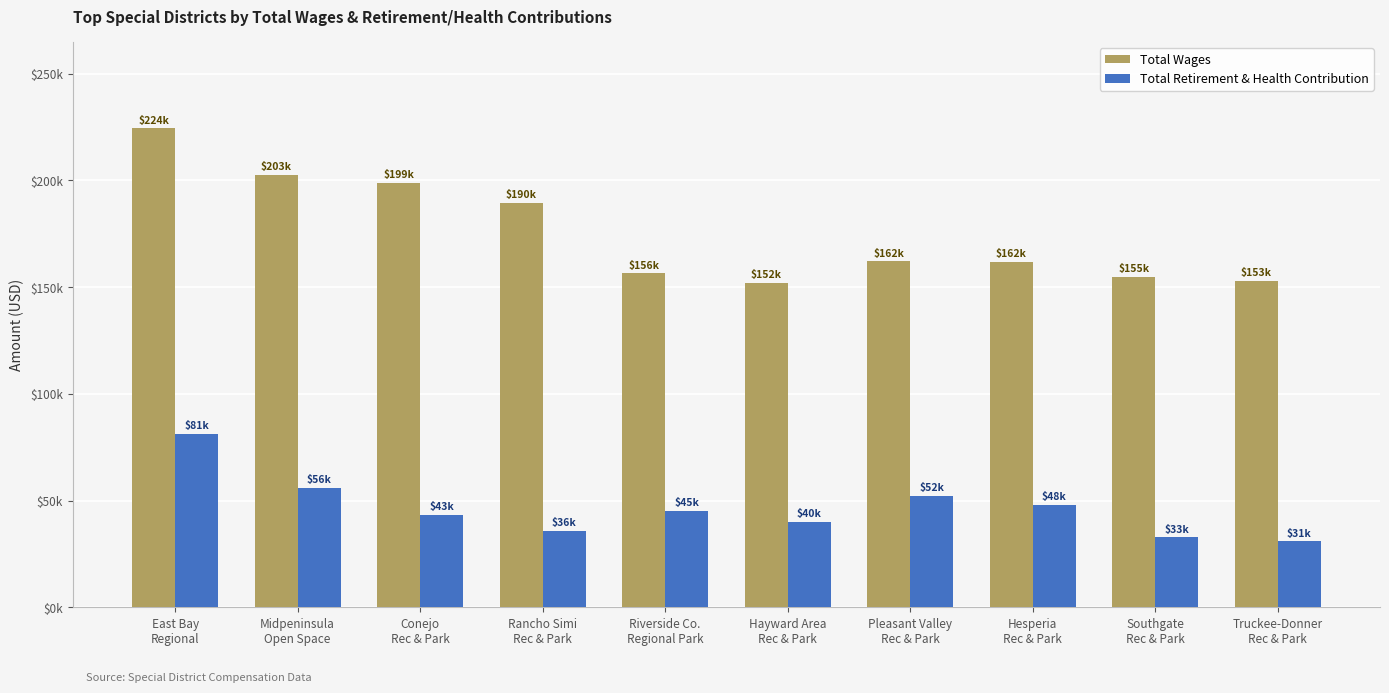

List the series in order of their overall mean, lowest first.

Total Retirement & Health Contribution, Total Wages